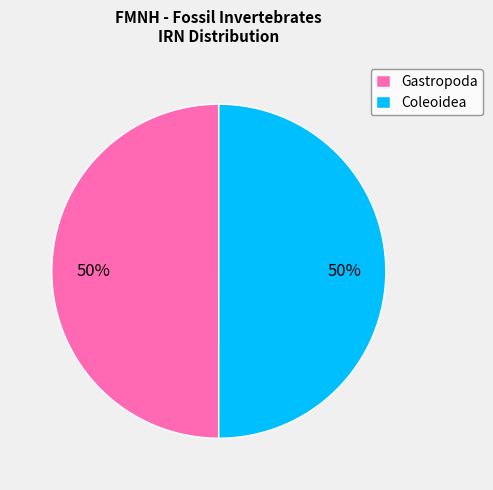

What is the ratio of the value at Coleoidea to the value at Gastropoda?

1.0